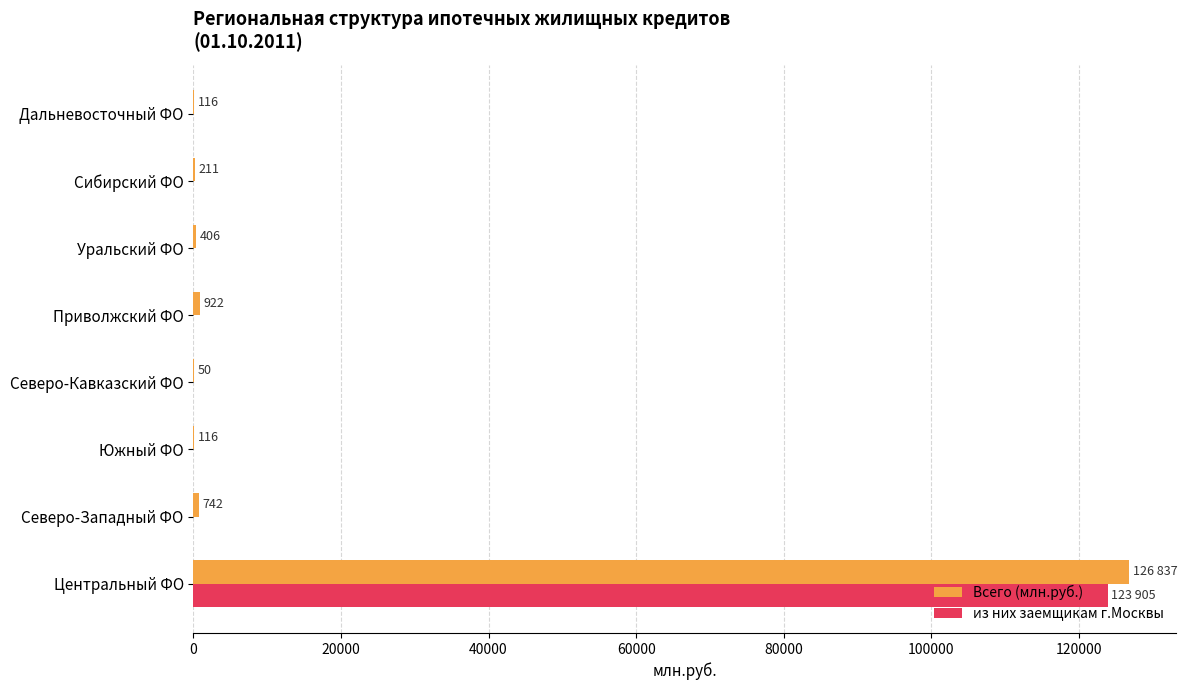

At which label is Всего (млн.руб.) closest to 63443?

Приволжский ФО